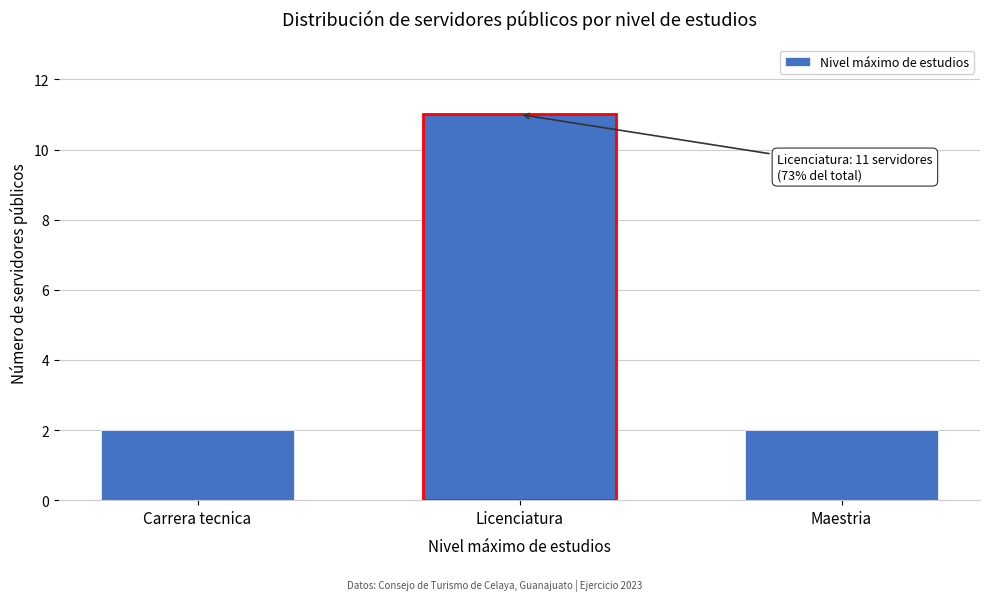

Reading right to left, what are all the values shown in this chart?

Maestria=2	Licenciatura=11	Carrera tecnica=2